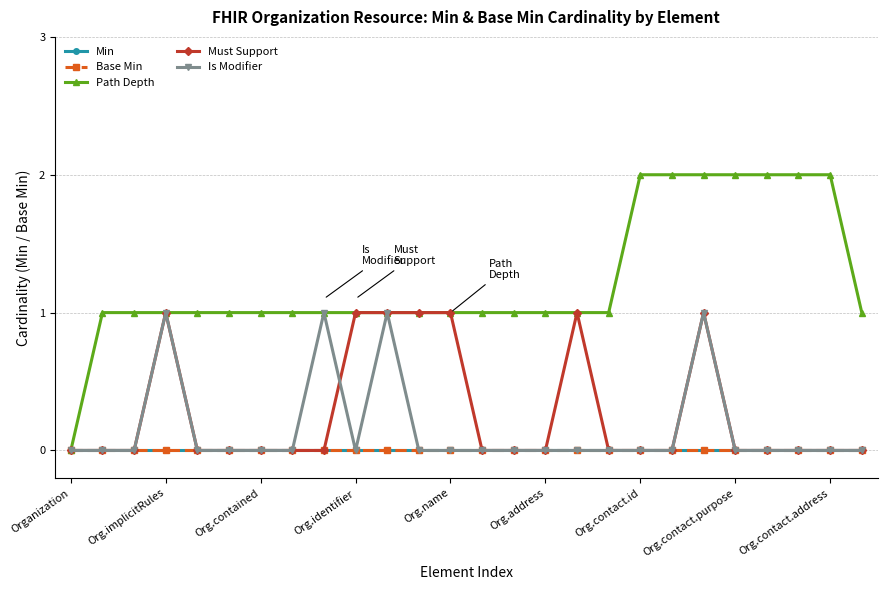

Does the chart have visible grid lines?

Yes